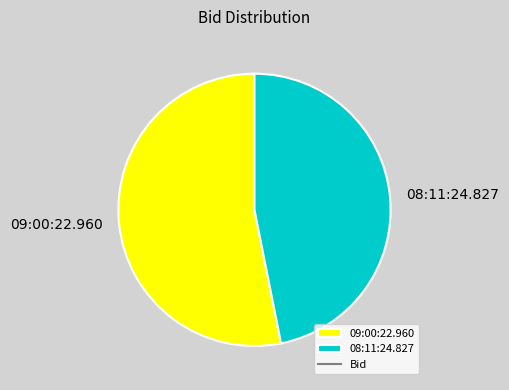

Which has a higher value, 09:00:22.960 or 08:11:24.827?

09:00:22.960